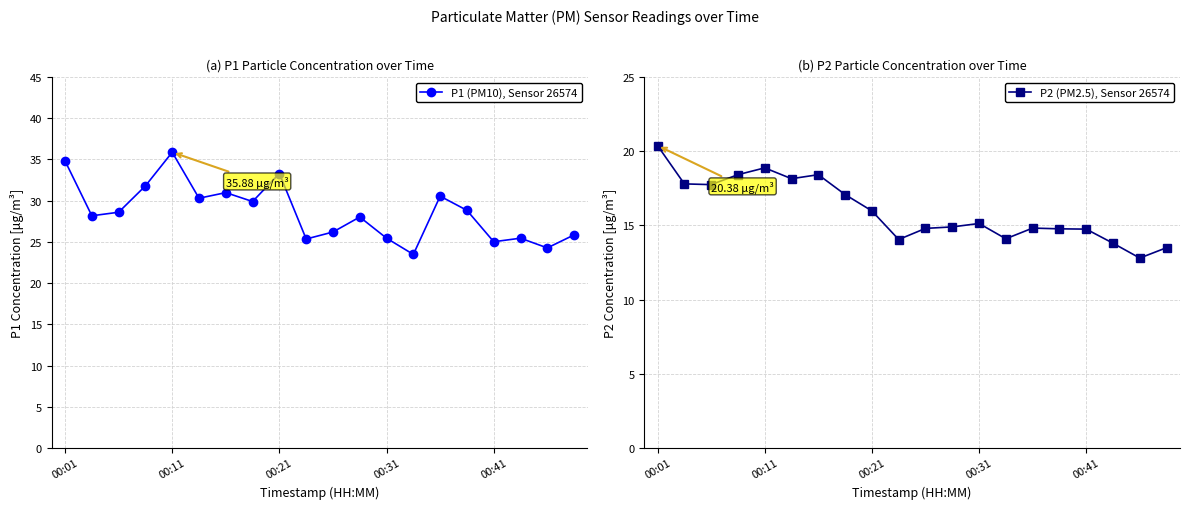

How many values in the P2 (PM2.5), Sensor 26574 series exceed 15?

10